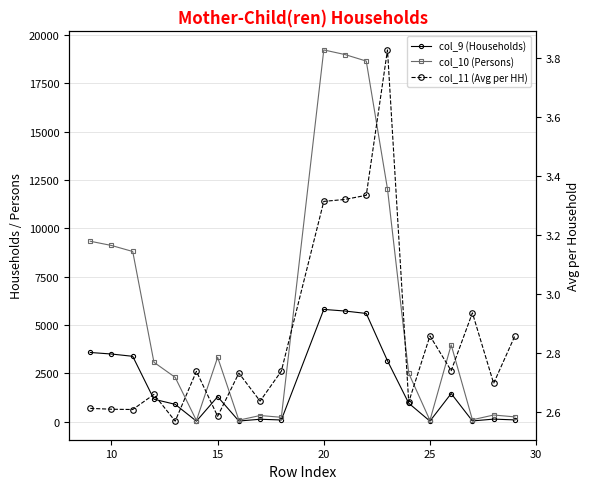

Reading left to right, extract all data points from this chart.

col_9 (Households): 3572.0	3492.0	3374.0	1153.0	890.0	19.0	1286.0	26.0	118.0	80.0	5800.0	5716.0	5591.0	3142.0	949.0	21.0	1448.0	31.0	125.0	84.0
col_10 (Persons): 9326.0	9107.0	8796.0	3065.0	2285.0	52.0	3323.0	71.0	311.0	219.0	19223.0	18983.0	18646.0	12031.0	2498.0	60.0	3966.0	91.0	337.0	240.0
col_11 (Avg per HH): 2.6	2.6	2.6	2.7	2.6	2.7	2.6	2.7	2.6	2.7	3.3	3.3	3.3	3.8	2.6	2.9	2.7	2.9	2.7	2.9